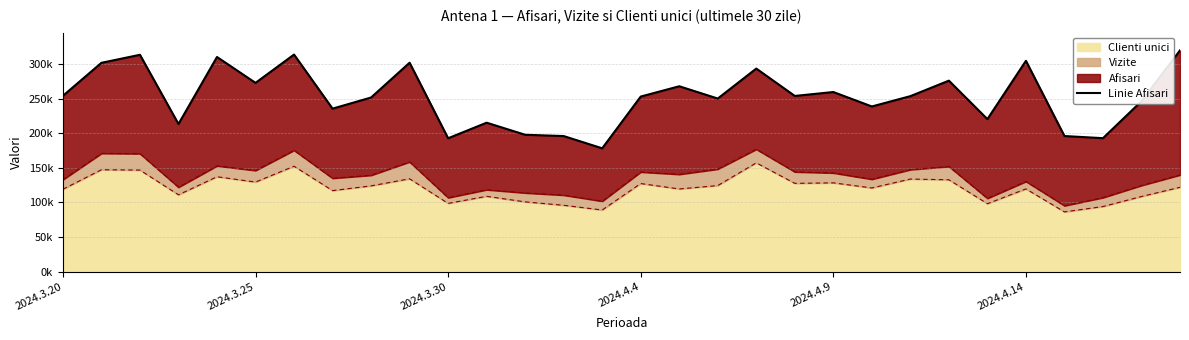

What is the difference between the maximum and minimum values?

141441